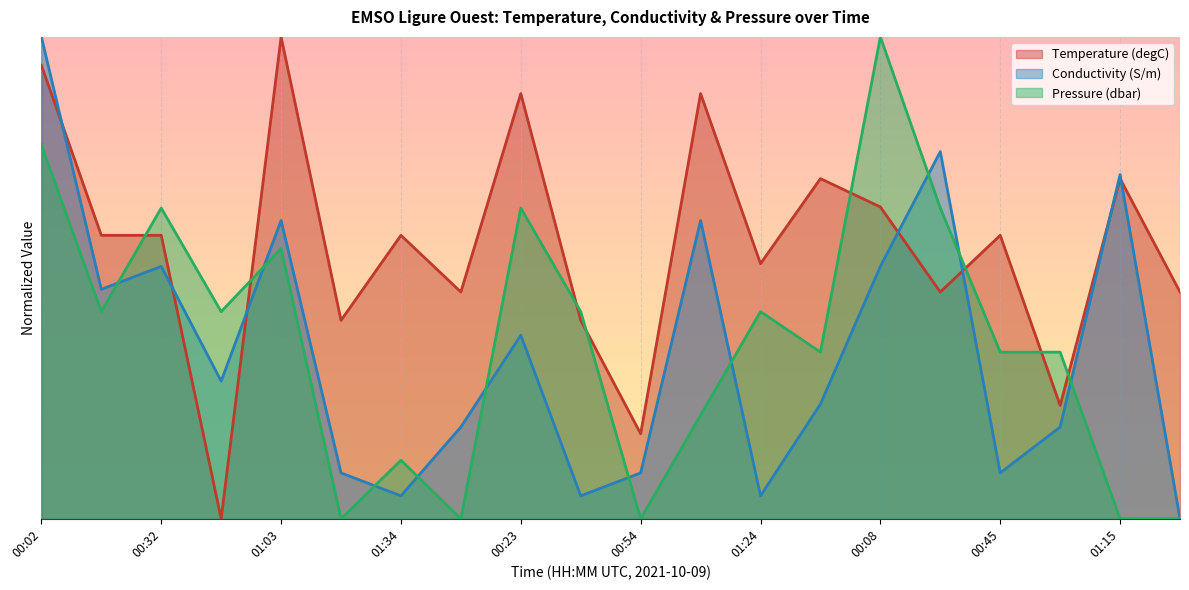

What is the difference between the Conductivity (S/m) values at 01:09 and 00:26?

0.1